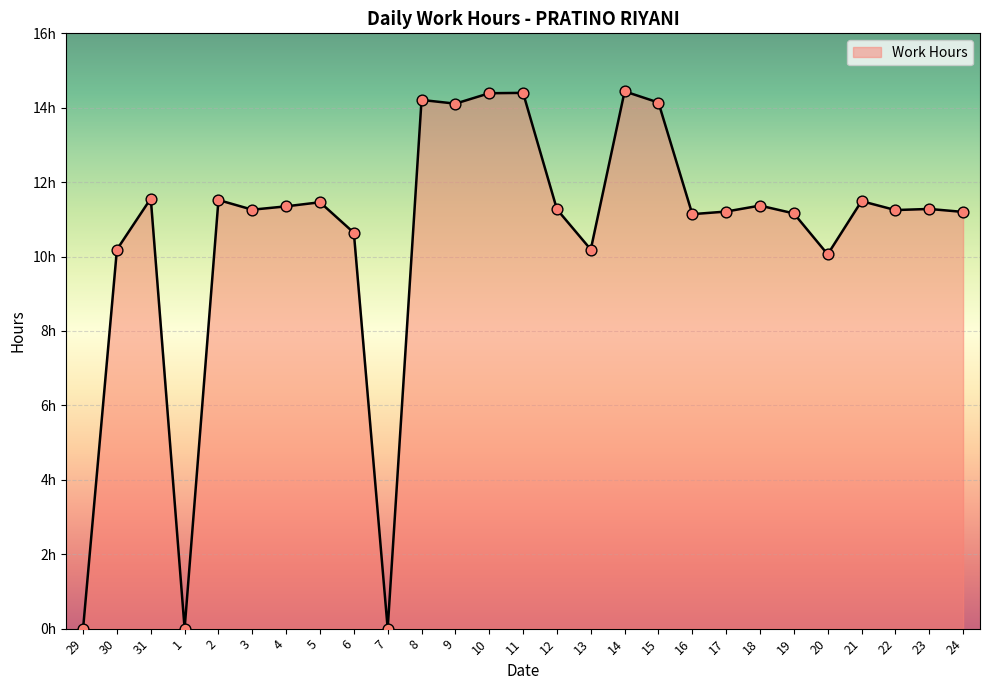

Between 19 and 30, which is larger?

19